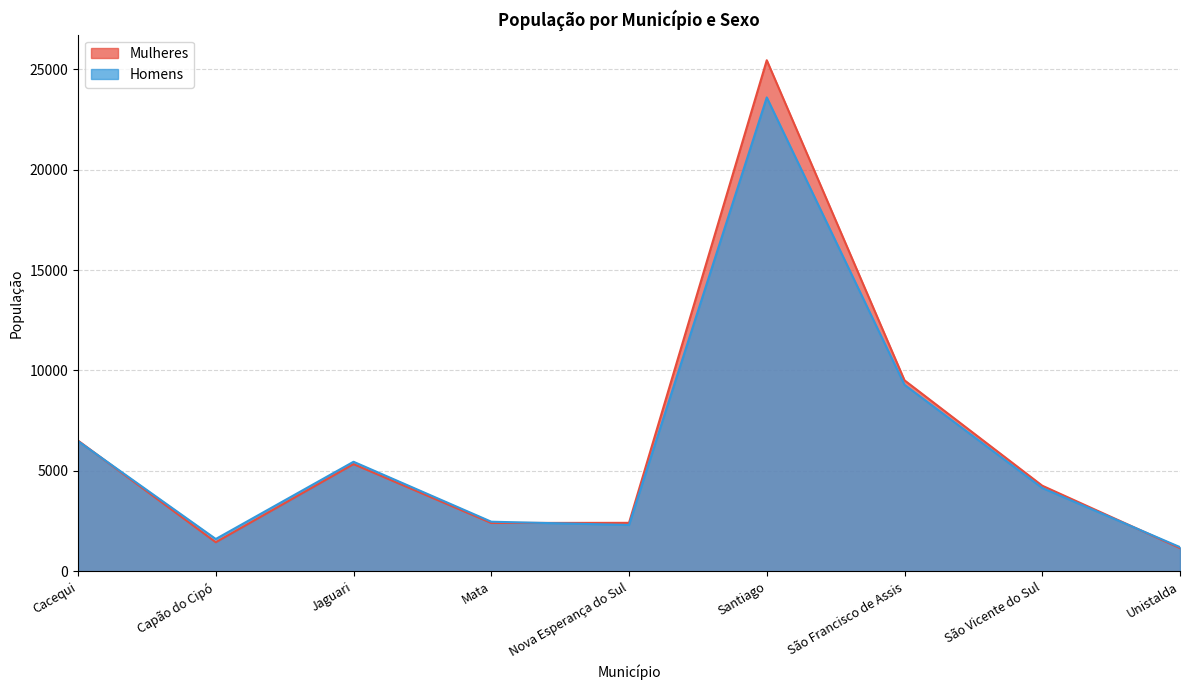

What is the difference between the highest and lowest values at Capão do Cipó?

161